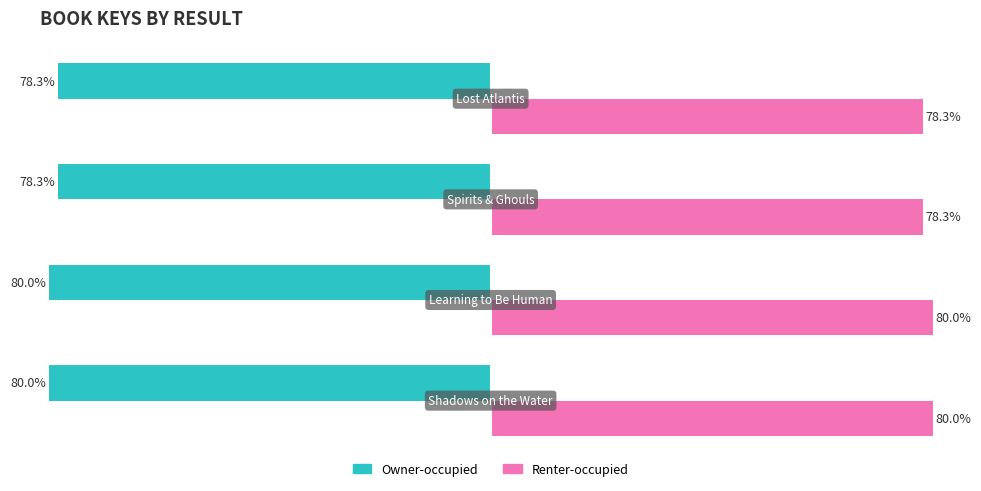

Rank the series by their maximum value, from lowest to highest.

Owner-occupied, Renter-occupied